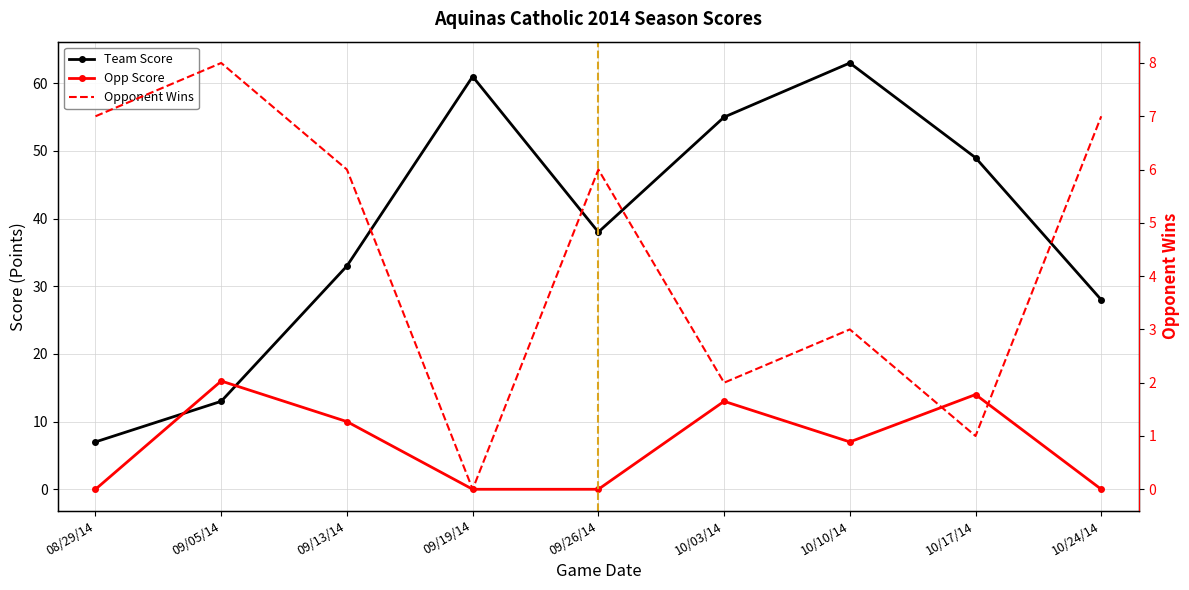

What are all the series names shown in the legend?

Team Score, Opp Score, Opponent Wins